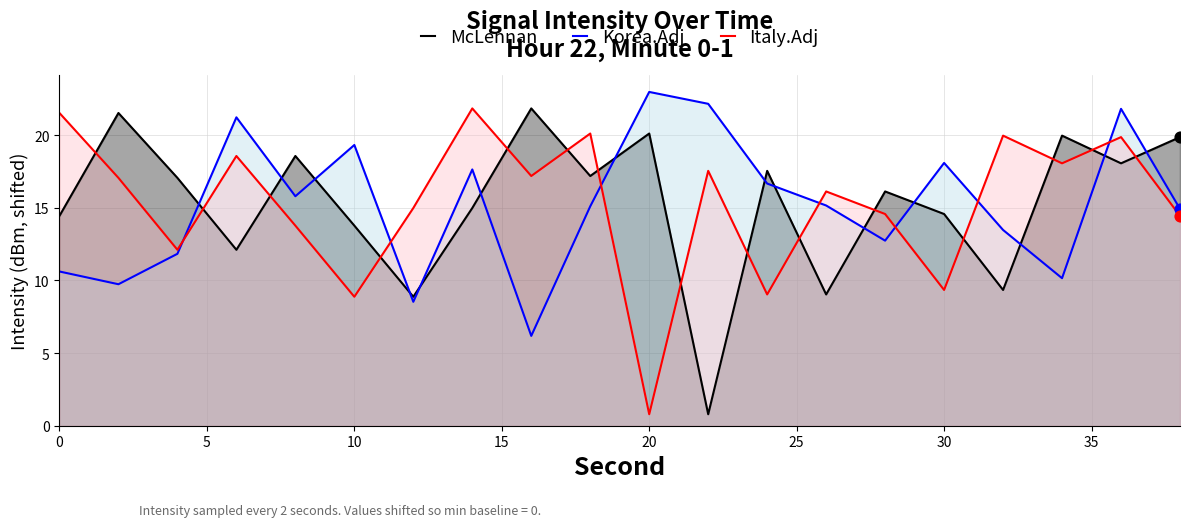

What is the difference between the maximum and minimum values in the McLennan series?

21.1